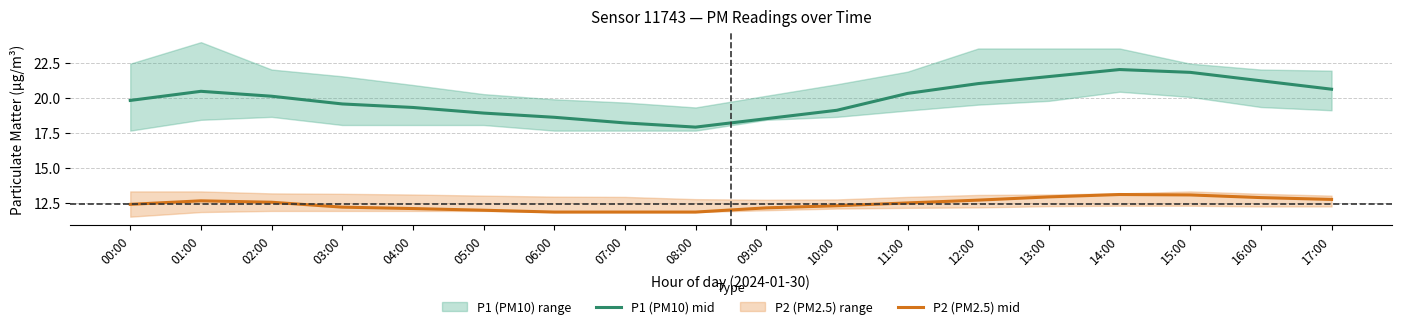

Between 09:00 and 07:00, which is larger?

09:00